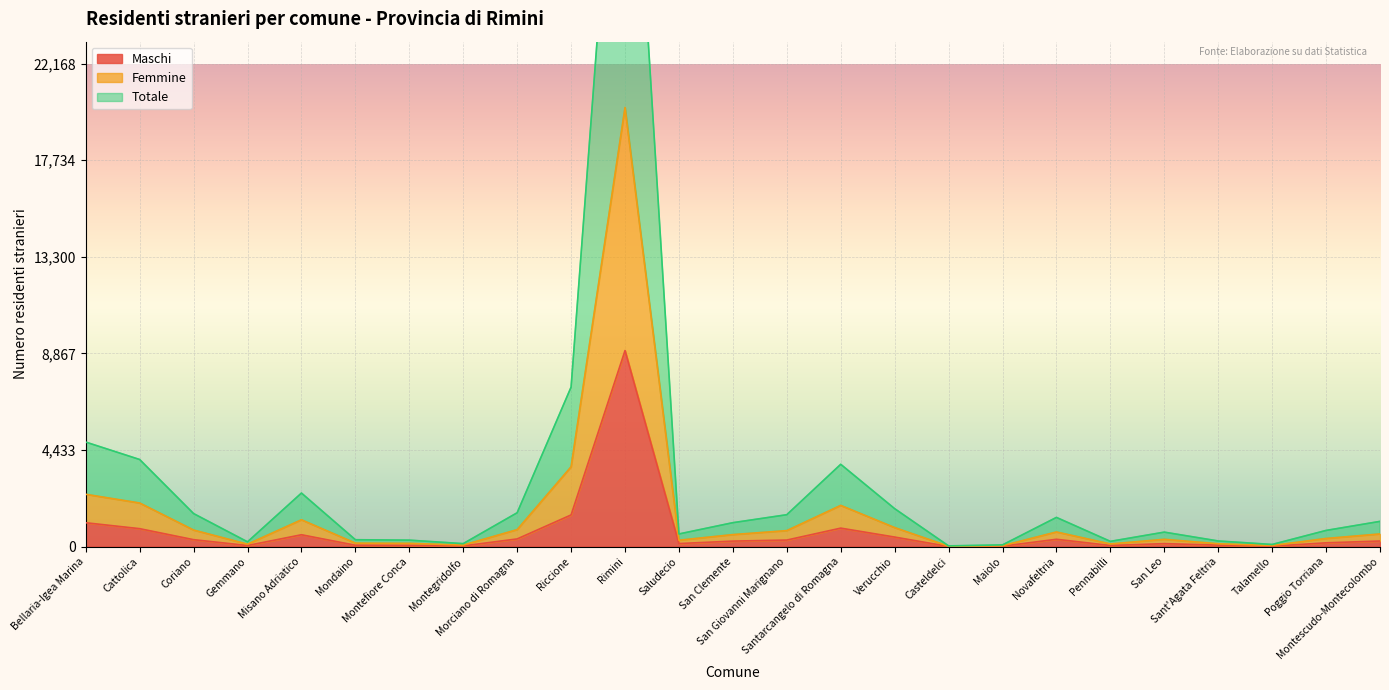

What is the difference between the maximum and minimum values in the Totale series?

40278